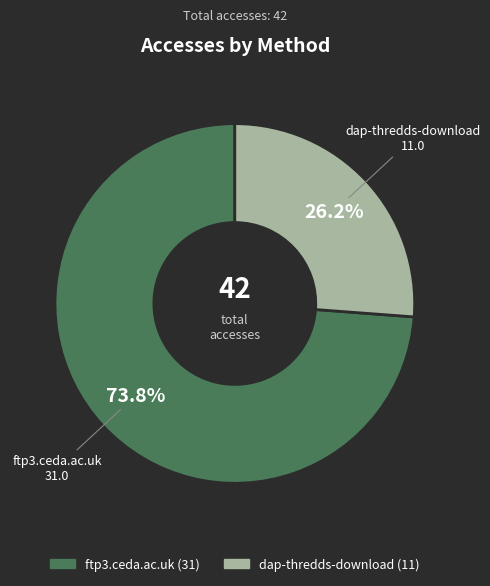

What percentage do ftp3.ceda.ac.uk and dap-thredds-download together represent?

100.0%